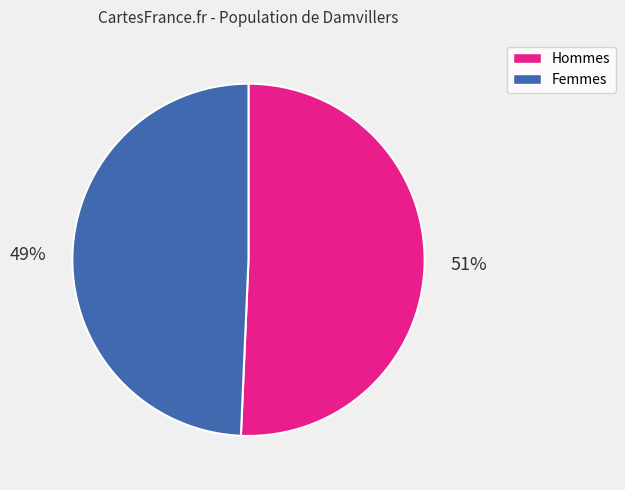

Is there a majority slice in this chart?

Yes